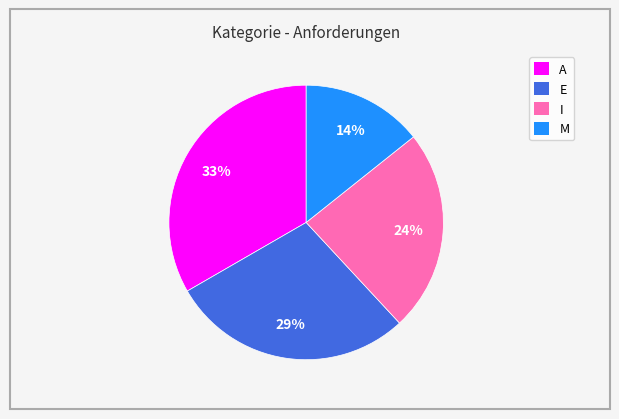

Is it true that E is 43% of the pie?

False